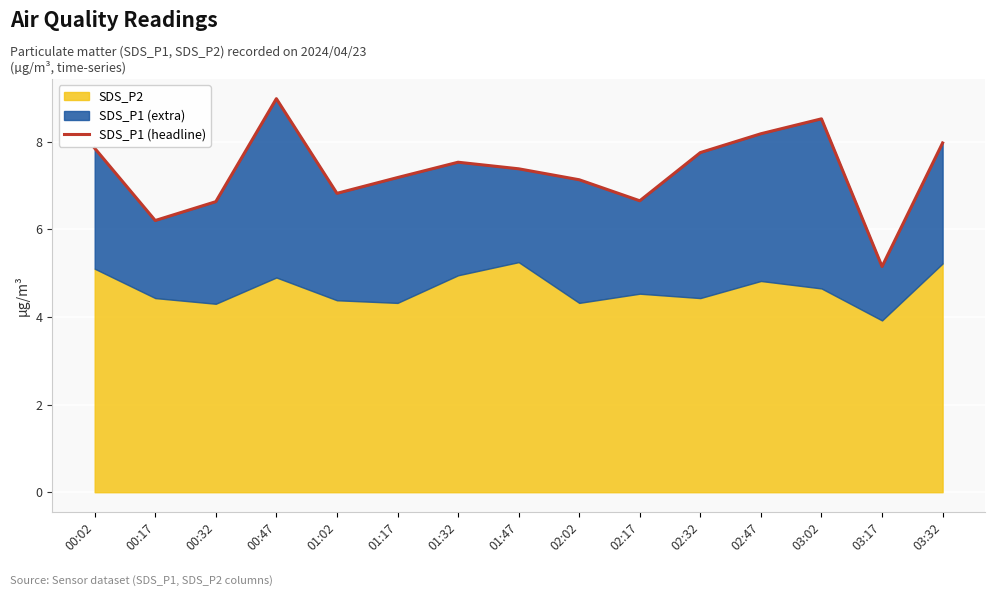

What is the change in value from 01:47 to 02:32?

+0.4